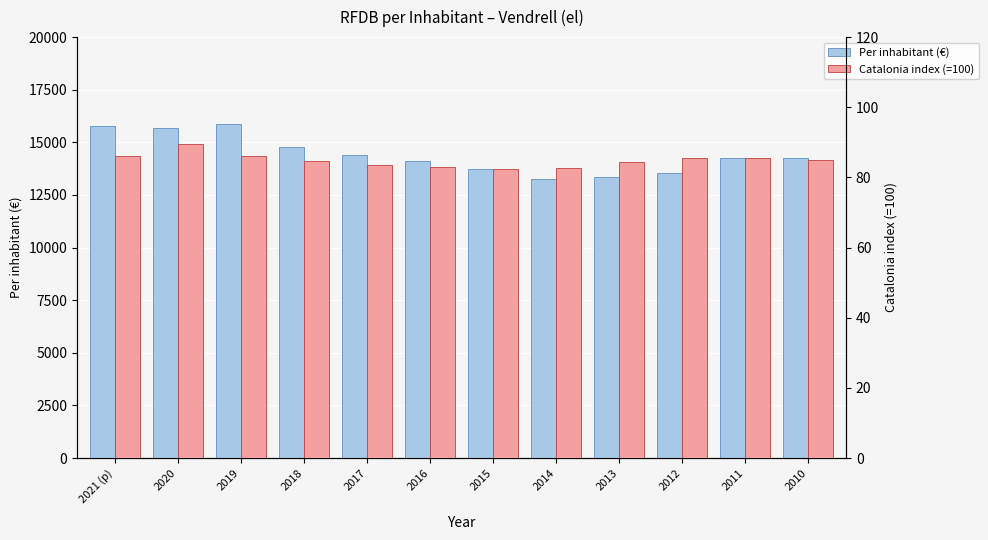

What is the difference between the maximum and minimum values in the Per inhabitant (€) series?

2642.0